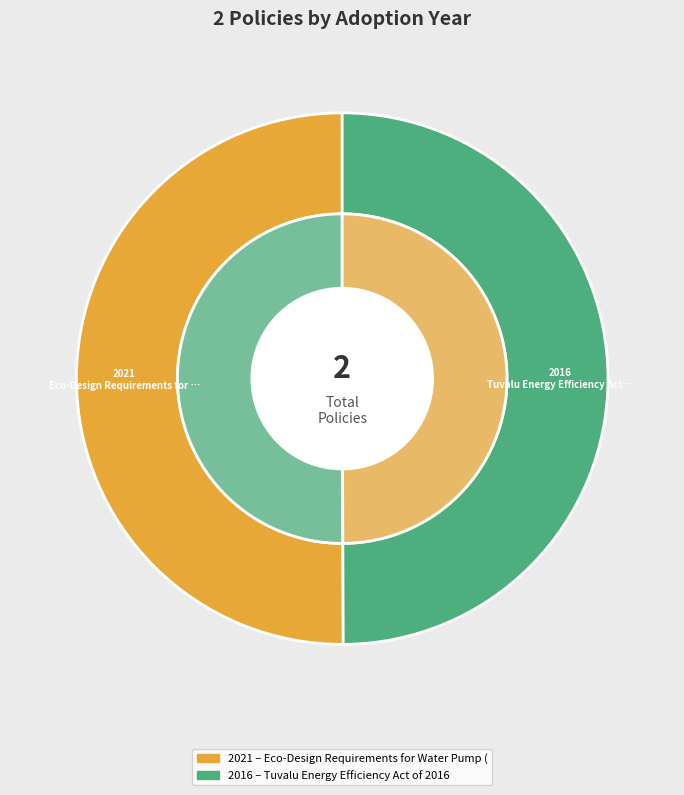

What portion of the pie excludes Tuvalu Energy Efficiency Act of 2016?

50.1%